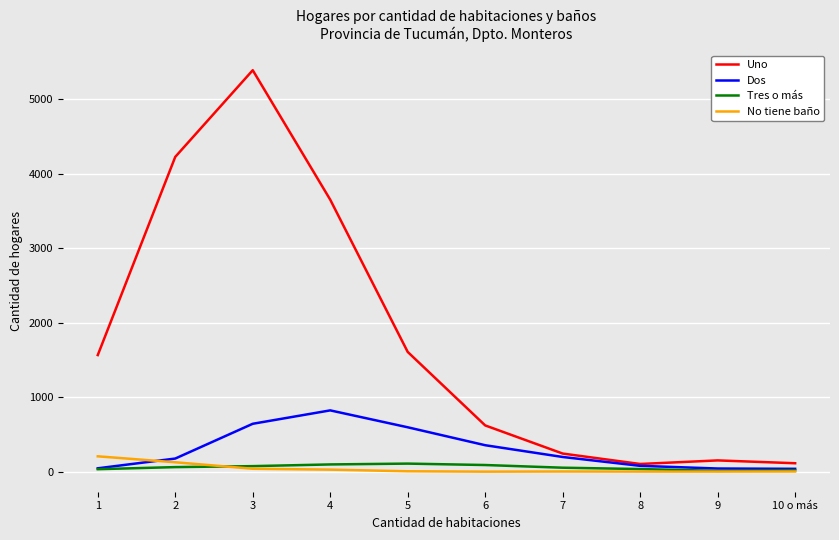

Which series has the largest range (max minus min)?

Uno